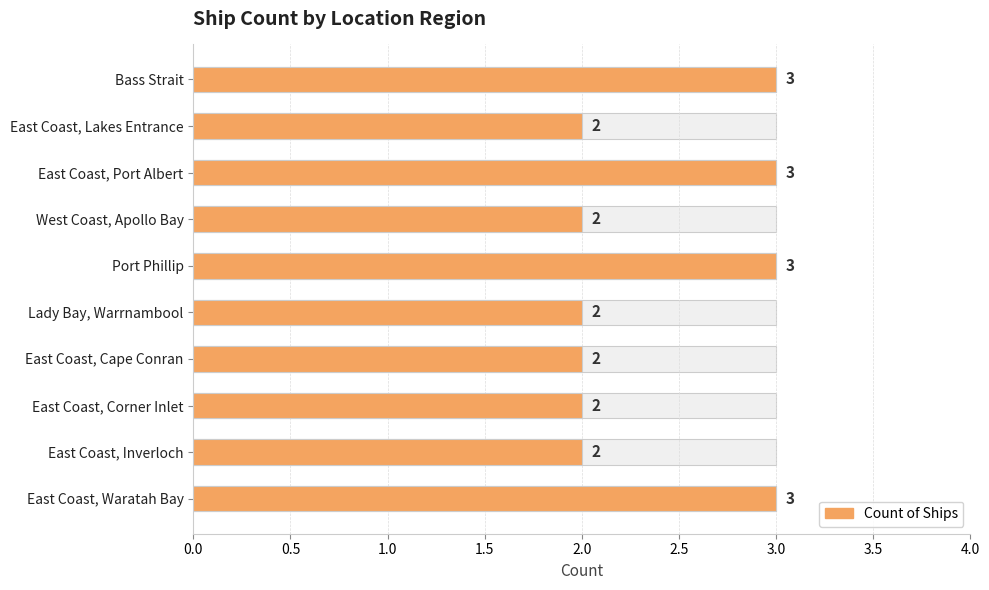

Are the bars horizontal?

Yes